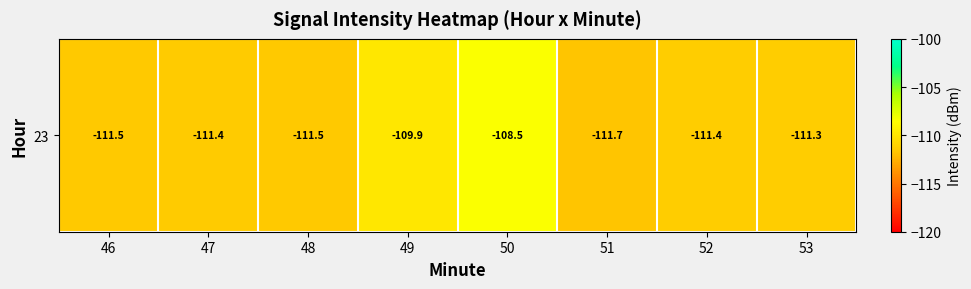

What is the difference between the maximum and minimum values?

3.2